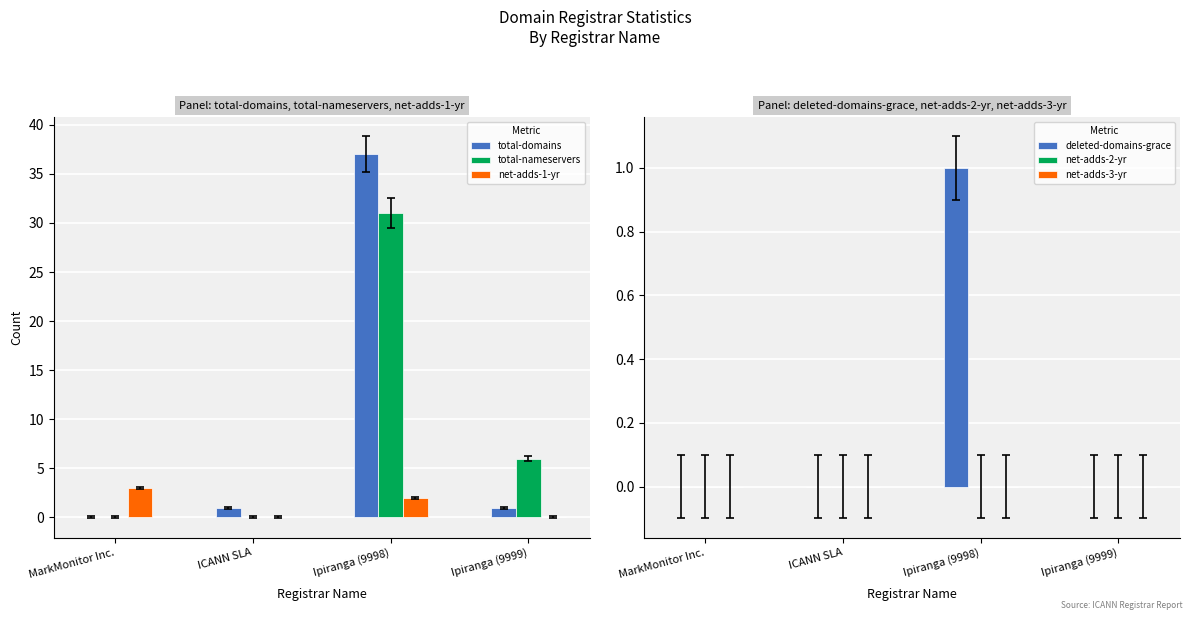

At which category does the chart reach its peak across all series?

Ipiranga (9998)